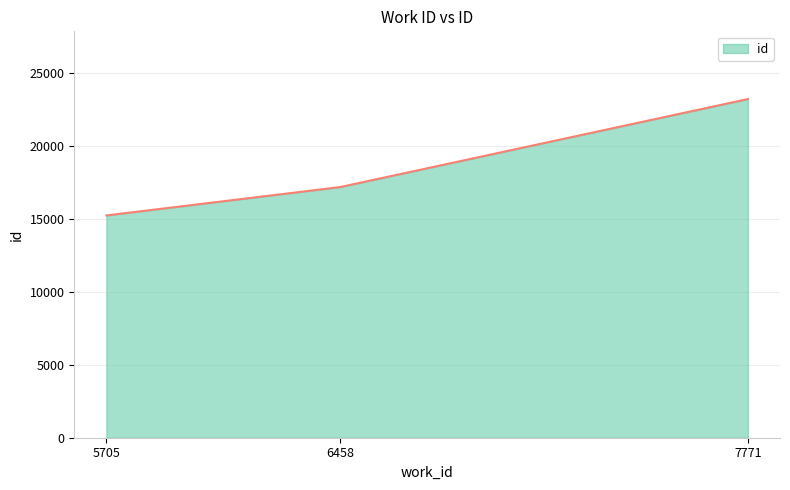

What is the difference between the maximum and minimum values?

7972